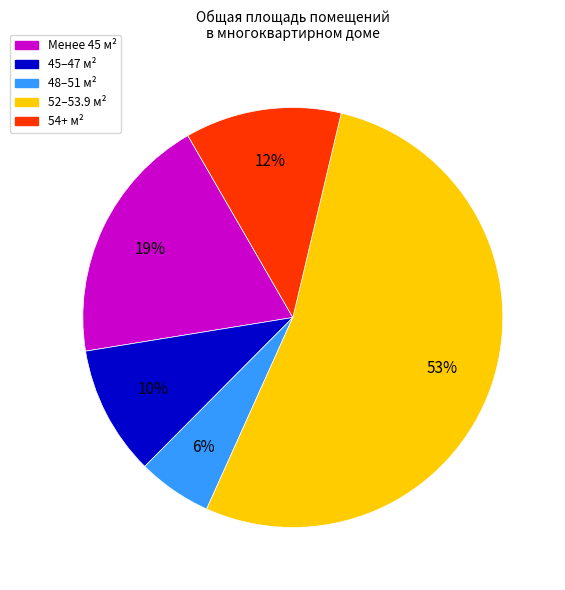

Count the number of slices in the pie.

5